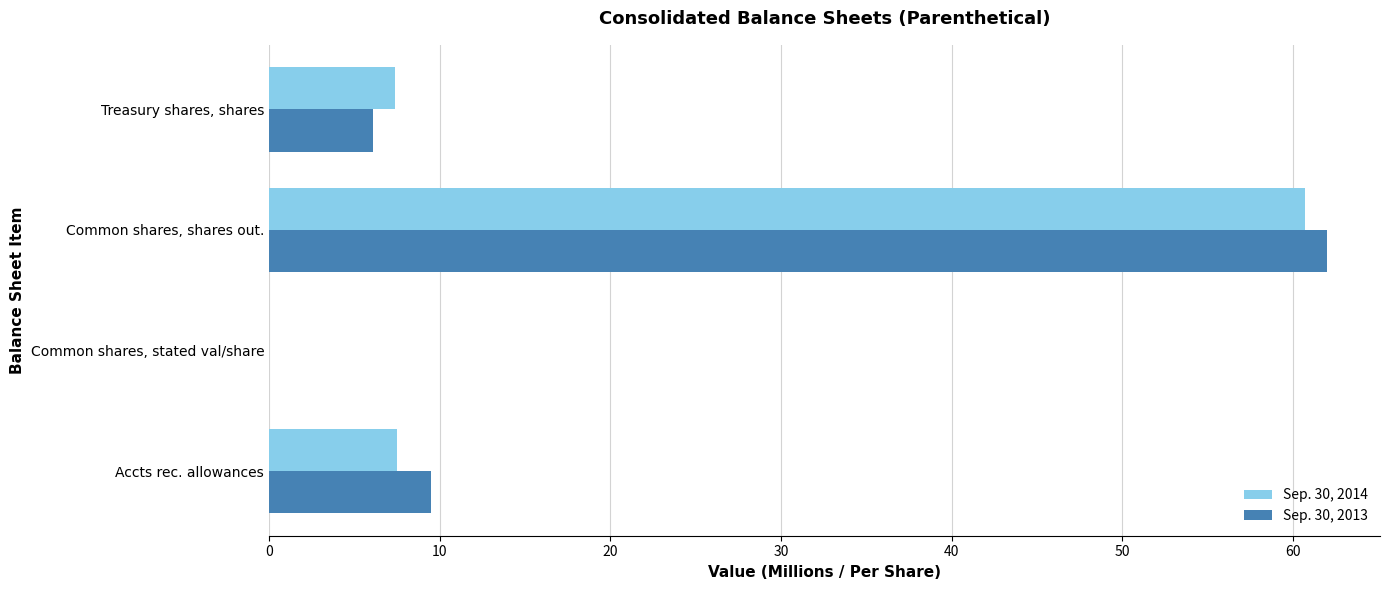

Count the number of data series in this chart.

2